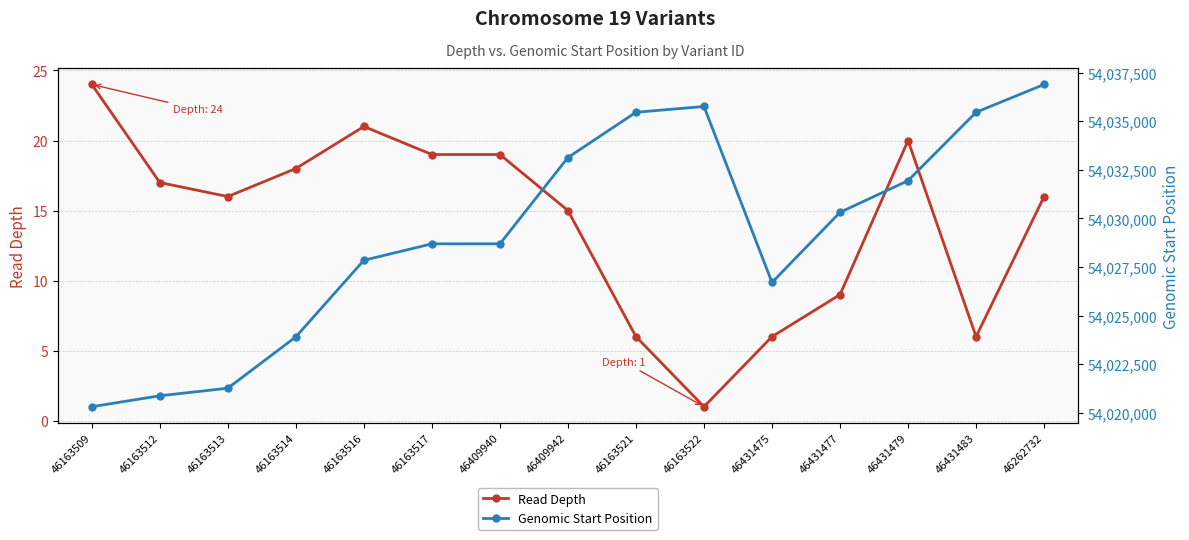

True or false: Genomic Start Position has more than 1 interior local peaks.

False